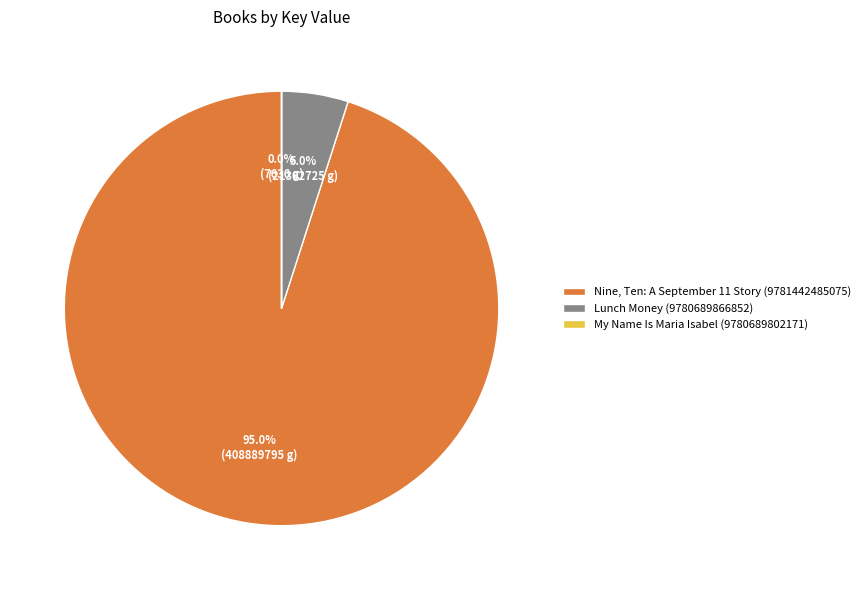

Is there any slice that represents more than half of the pie?

Yes